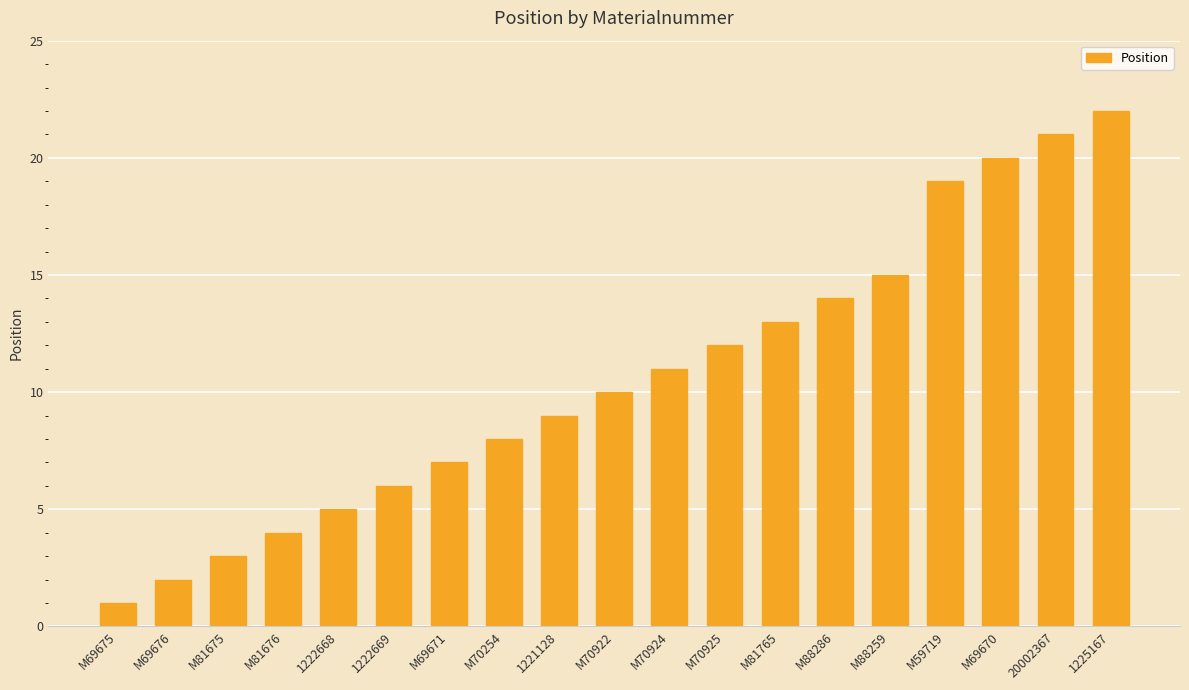

List the labels in order of value, largest first.

1225167, 20002367, M69670, M59719, M88259, M88286, M81765, M70925, M70924, M70922, 1221128, M70254, M69671, 1222669, 1222668, M81676, M81675, M69676, M69675